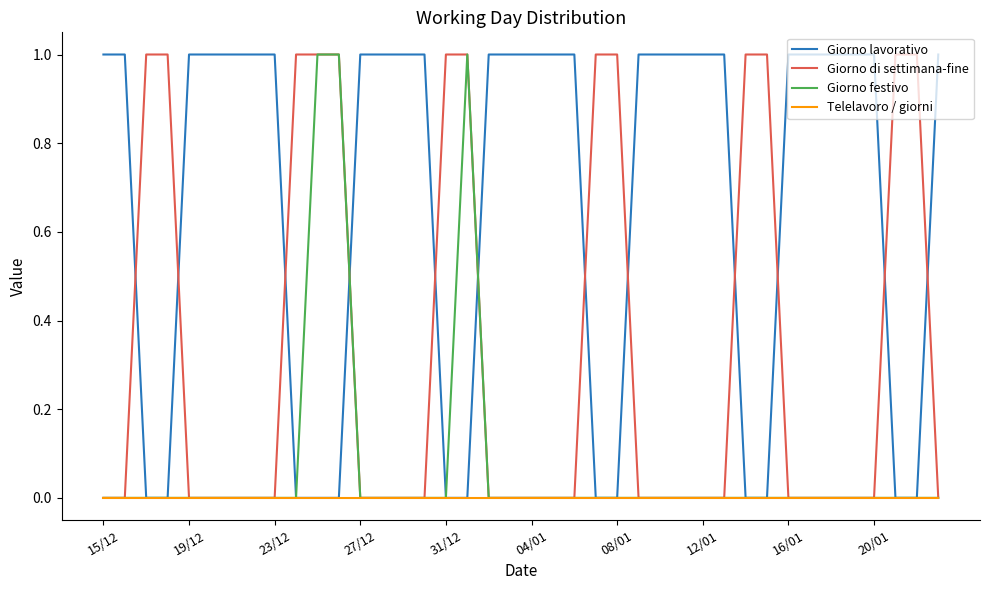

What is the sum of all Giorno festivo values?

3